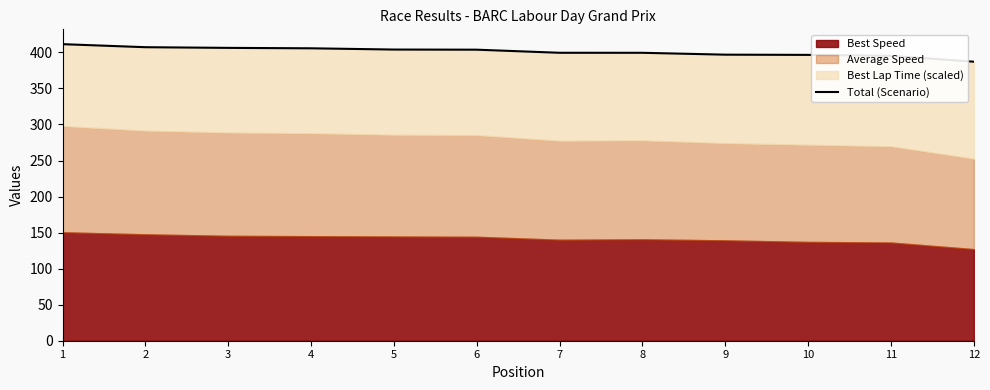

The value at 9 is 396.9. True or false?

True